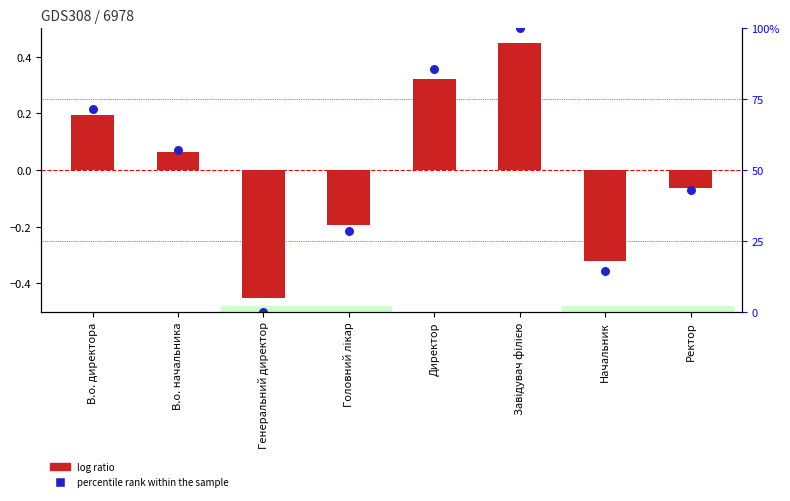

At how many categories does at least one series exceed 0?

4